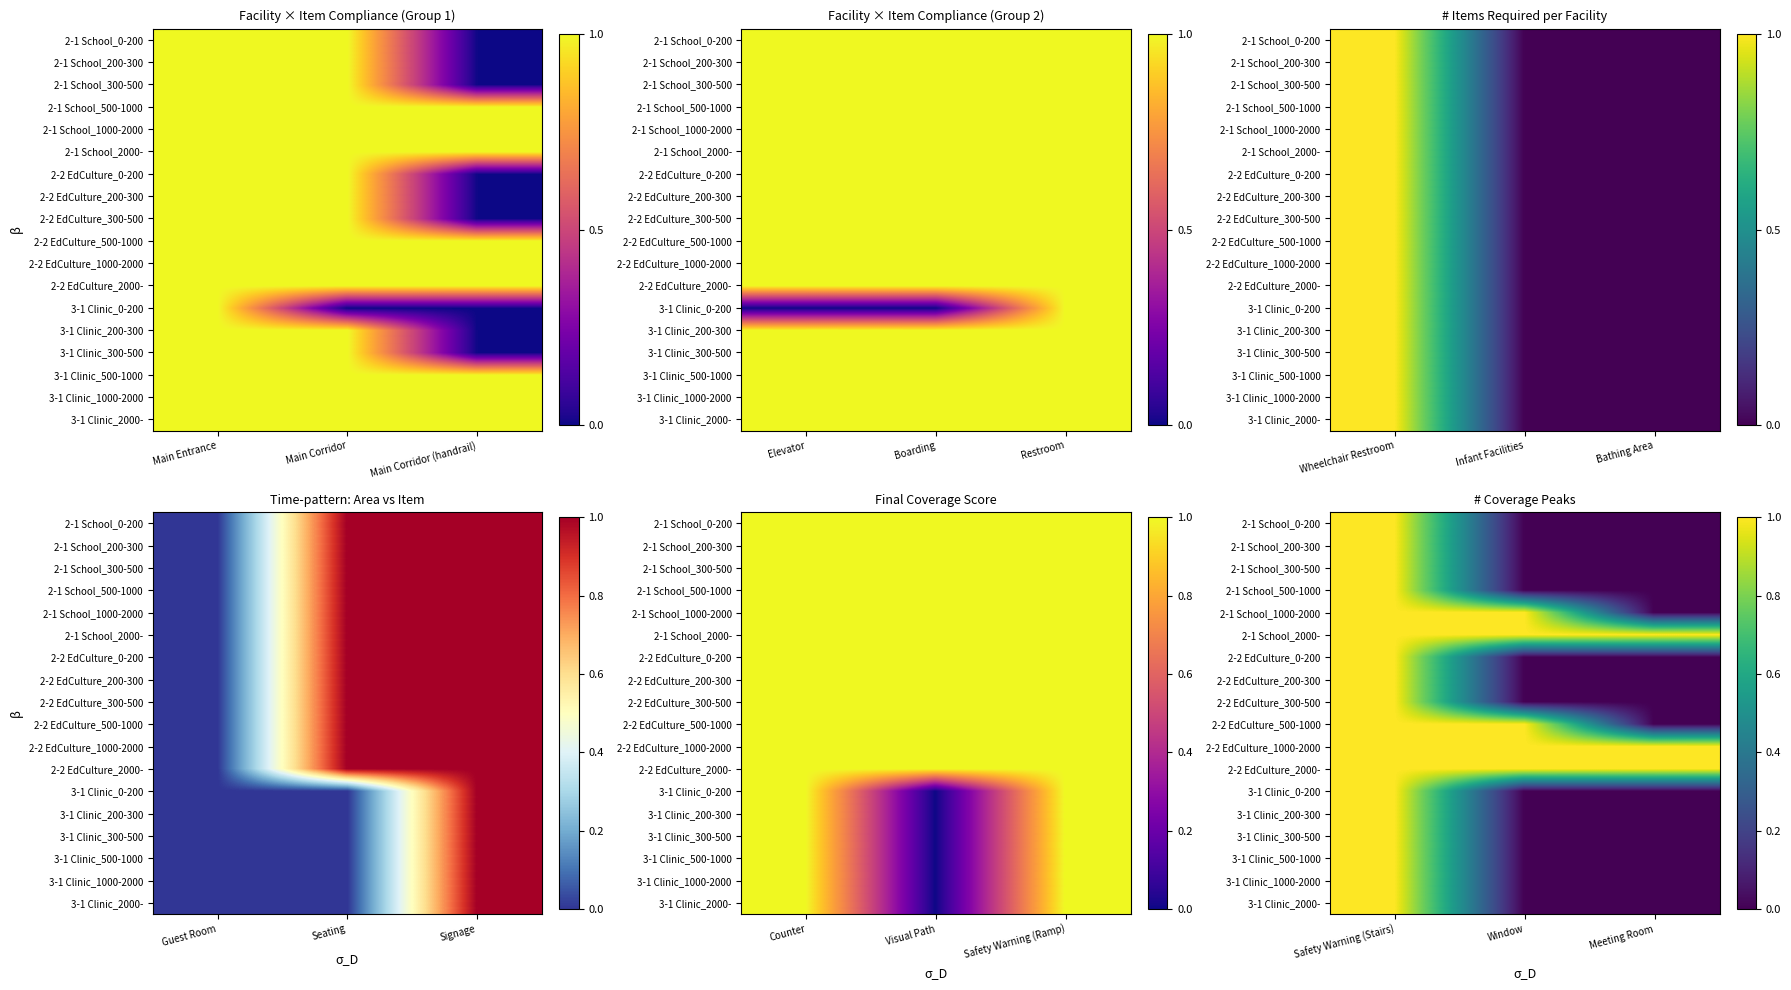

True or false: 2-2 EdCulture_1000-2000 has a value of 1 at Safety Warning (Stairs).

True